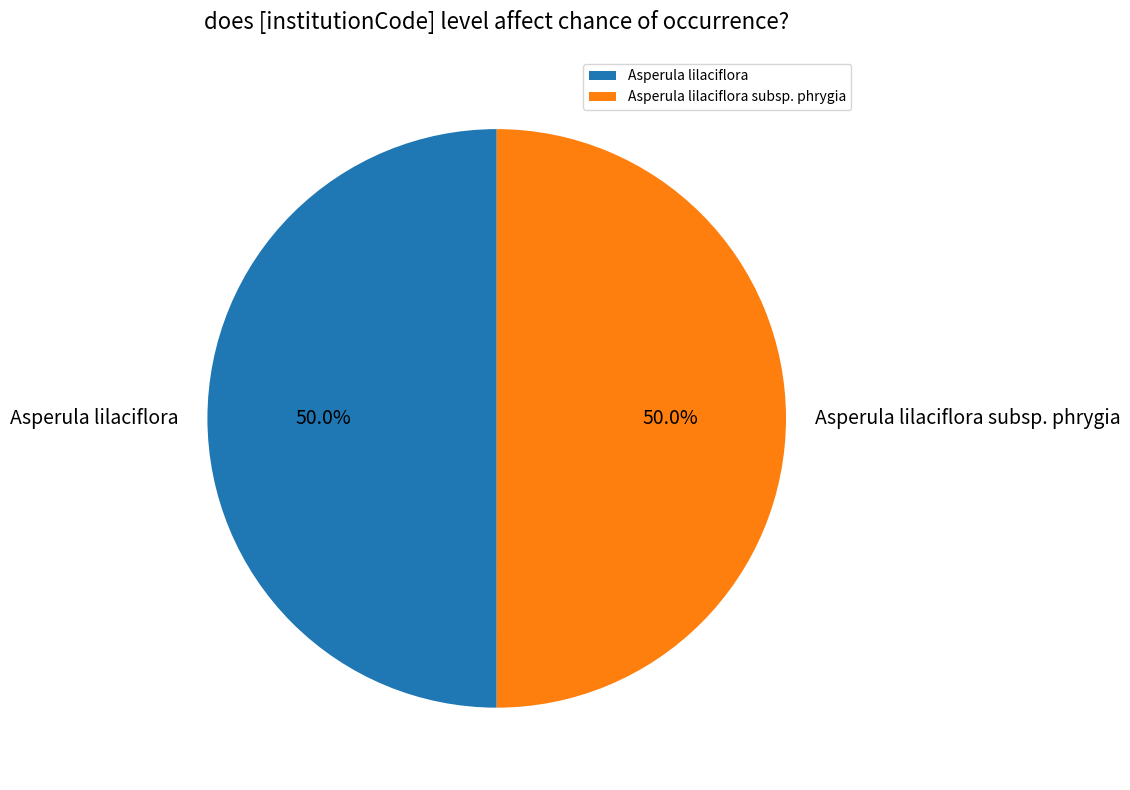

To the nearest percent, what portion does Asperula lilaciflora subsp. phrygia represent?

50%